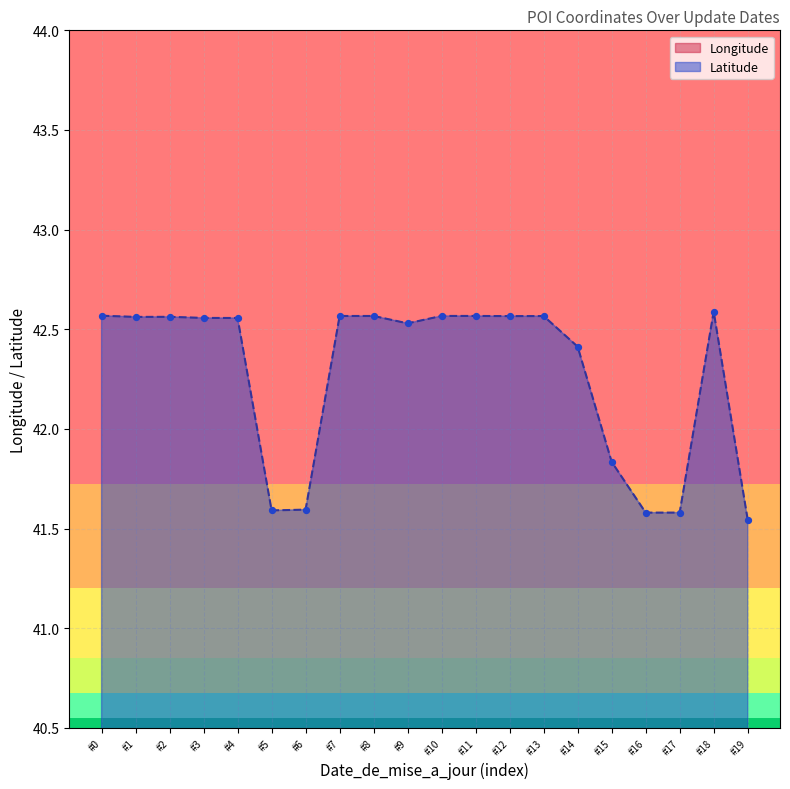

Where is Latitude nearest to the value 42?

#15